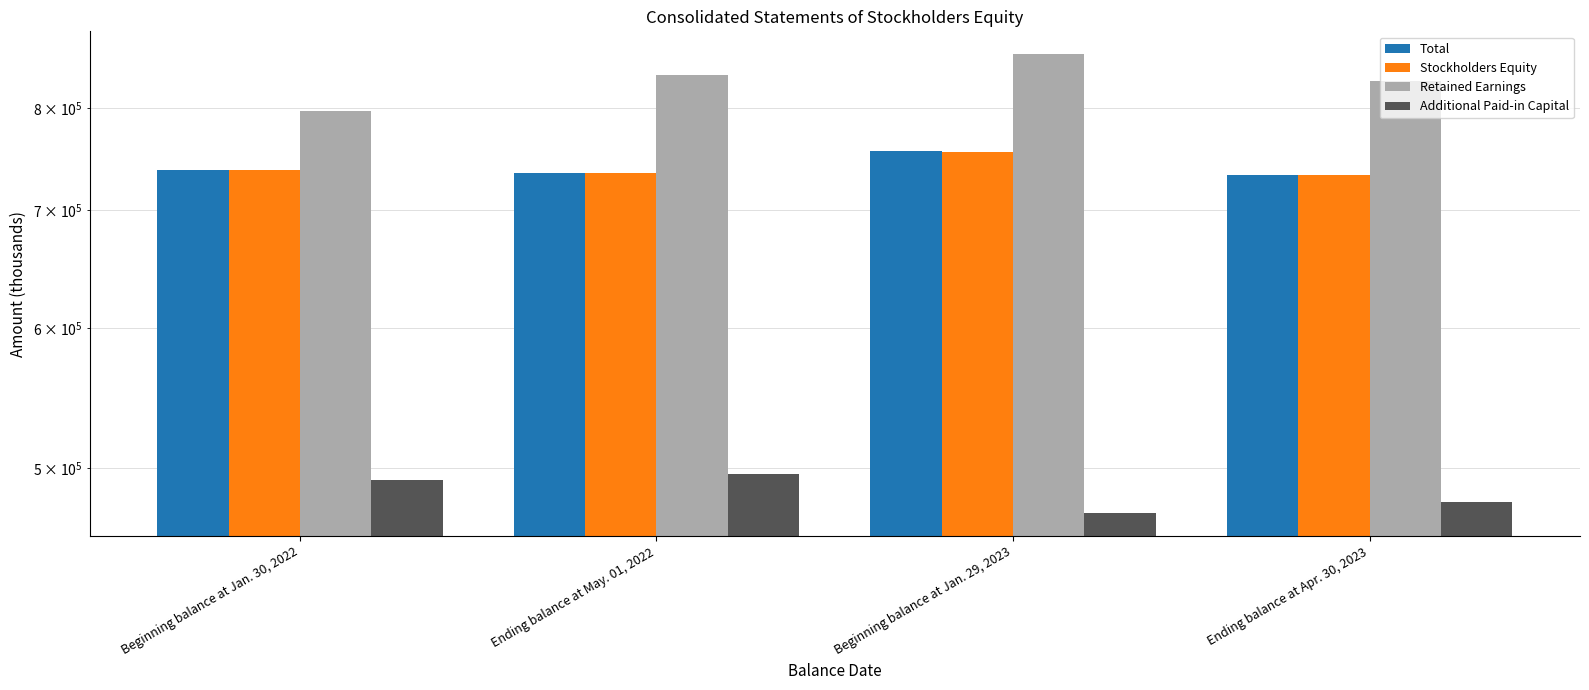

Where does the Retained Earnings series first go above 834909?

Beginning balance at Jan. 29, 2023